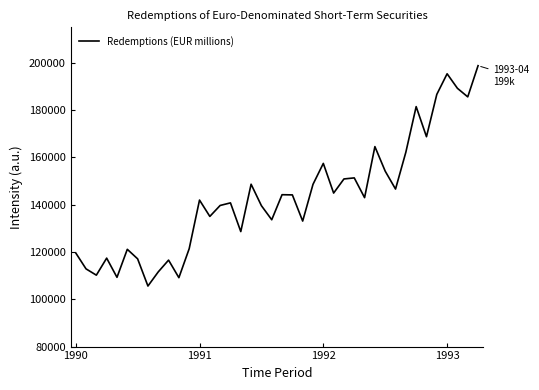

What is the difference between the maximum and minimum values?

93150.1